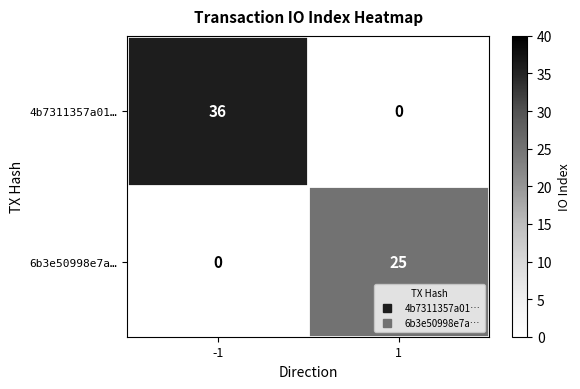

What is the difference between the highest and lowest values at 1?

25